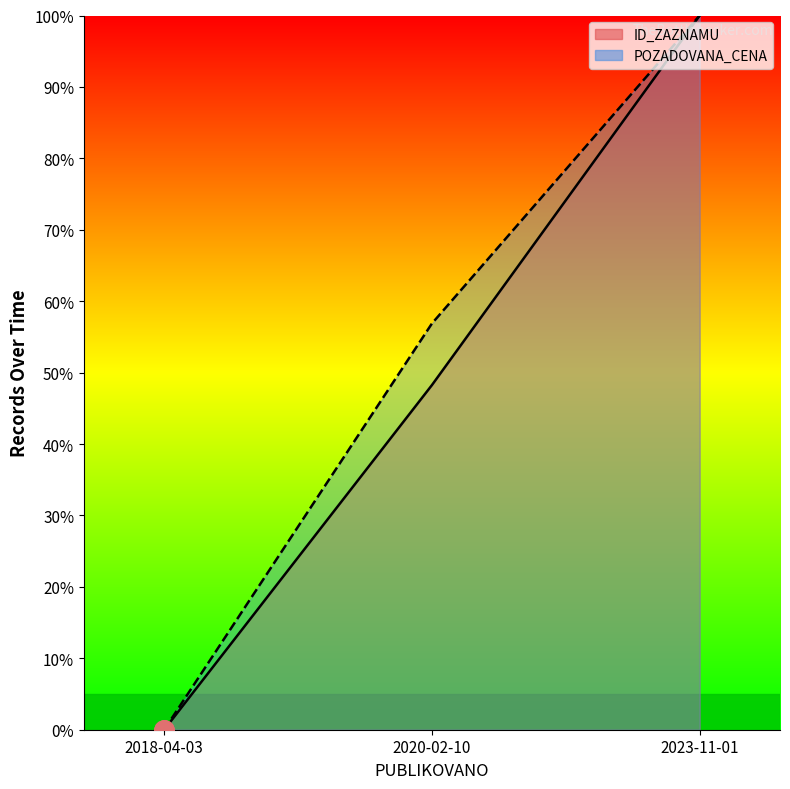

Reading right to left, what are all the values shown in this chart?

ID_ZAZNAMU: 2023-11-01=100.0	2020-02-10=48.3	2018-04-03=0.0
POZADOVANA_CENA: 2023-11-01=100.0	2020-02-10=56.9	2018-04-03=0.0